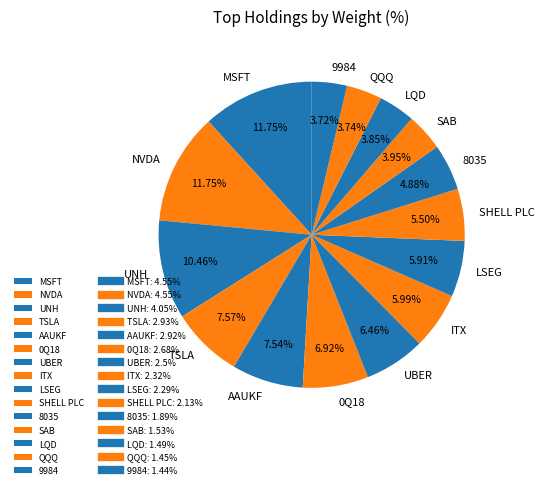

Count the number of slices in the pie.

15